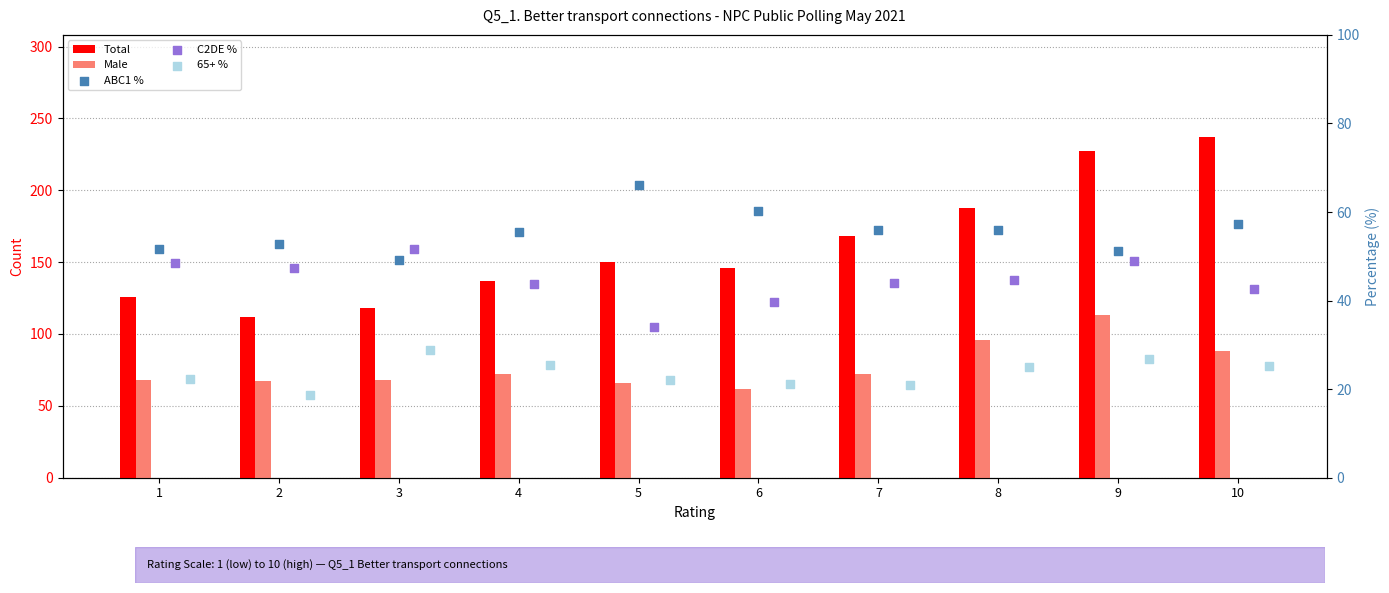

At how many categories does at least one series exceed 73?

10